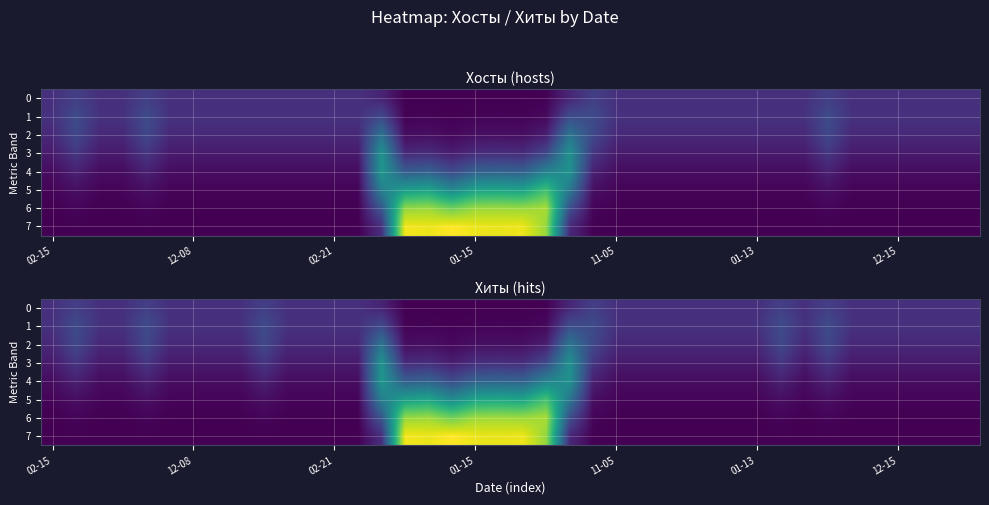

Which series has the largest total across all categories?

7